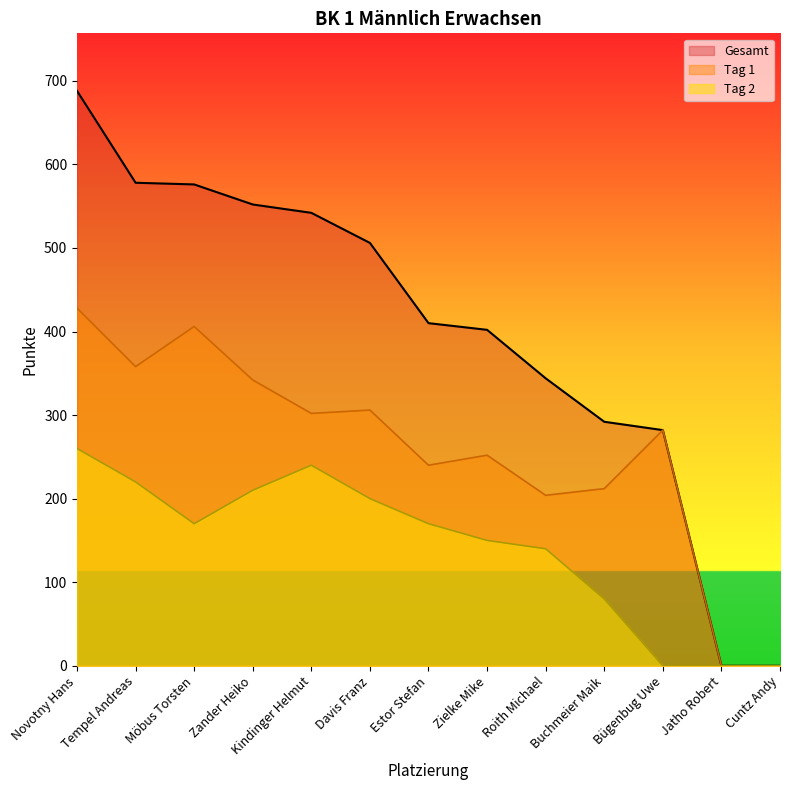

Reading left to right, list all the values displayed in this chart.

Tag 1: Novotny Hans=428	Tempel Andreas=358	Möbus Torsten=406	Zander Heiko=342	Kindinger Helmut=302	Davis Franz=306	Estor Stefan=240	Zielke Mike=252	Roith Michael=204	Buchmeier Maik=212	Bügenbug Uwe=282	Jatho Robert=0	Cuntz Andy=0
Tag 2: Novotny Hans=260	Tempel Andreas=220	Möbus Torsten=170	Zander Heiko=210	Kindinger Helmut=240	Davis Franz=200	Estor Stefan=170	Zielke Mike=150	Roith Michael=140	Buchmeier Maik=80	Bügenbug Uwe=0	Jatho Robert=0	Cuntz Andy=0
Gesamt: Novotny Hans=688	Tempel Andreas=578	Möbus Torsten=576	Zander Heiko=552	Kindinger Helmut=542	Davis Franz=506	Estor Stefan=410	Zielke Mike=402	Roith Michael=344	Buchmeier Maik=292	Bügenbug Uwe=282	Jatho Robert=0	Cuntz Andy=0